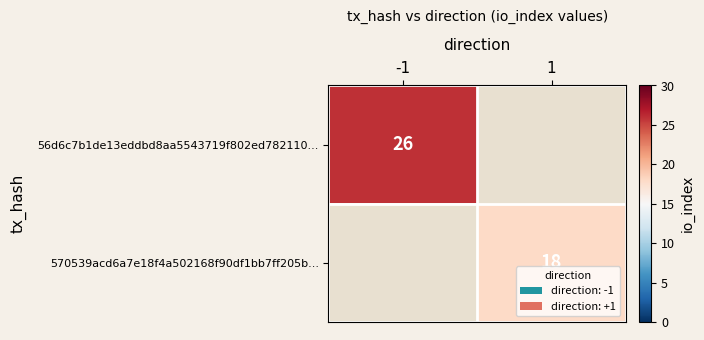

The value of 56d6c7b1de13eddbd8aa5543719f802ed782110... at -1 is 14. True or false?

False